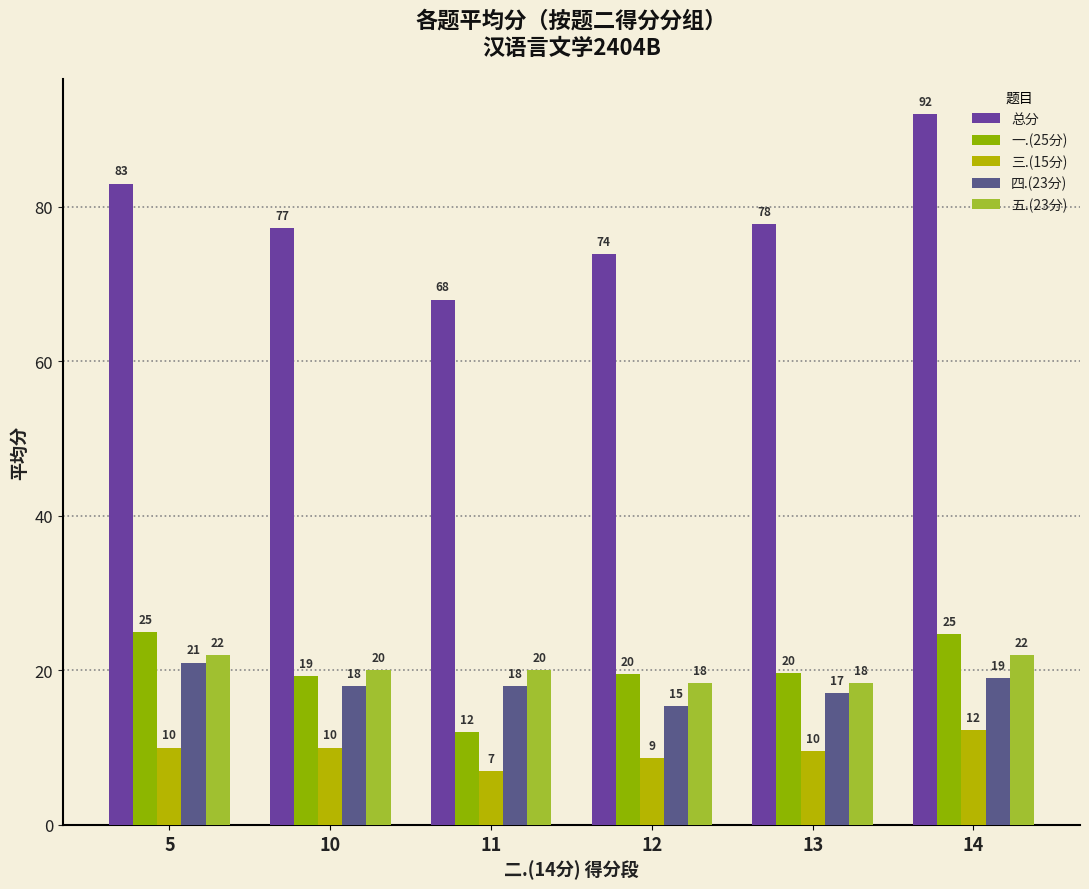

What is the difference between the second highest and minimum values in the 三.(15分) series?

3.0